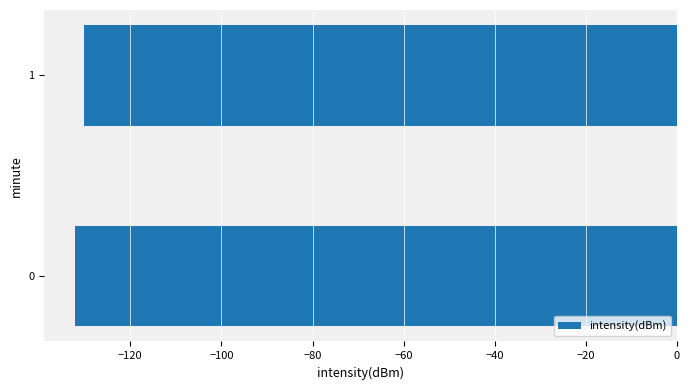

Is it true that the value at 0 is -206.1?

False